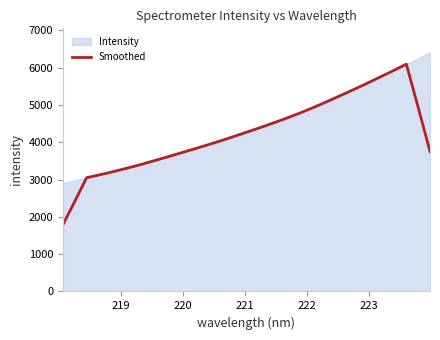

What is the highest value of the Smoothed series?

6090.7